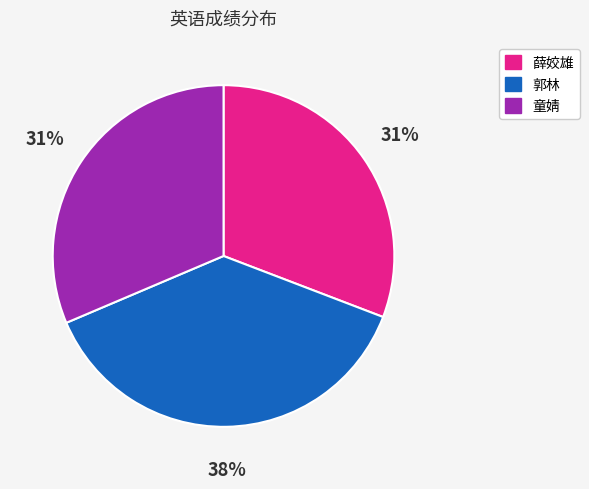

What is the largest slice in the pie chart?

郭林